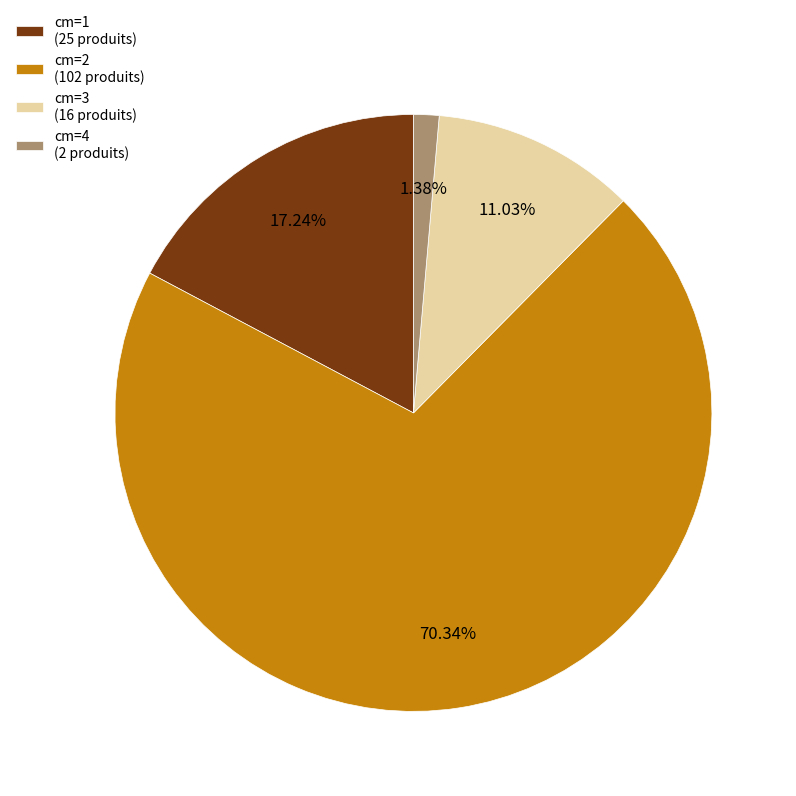

Which slice is the smallest?

cm=4 (2 produits)